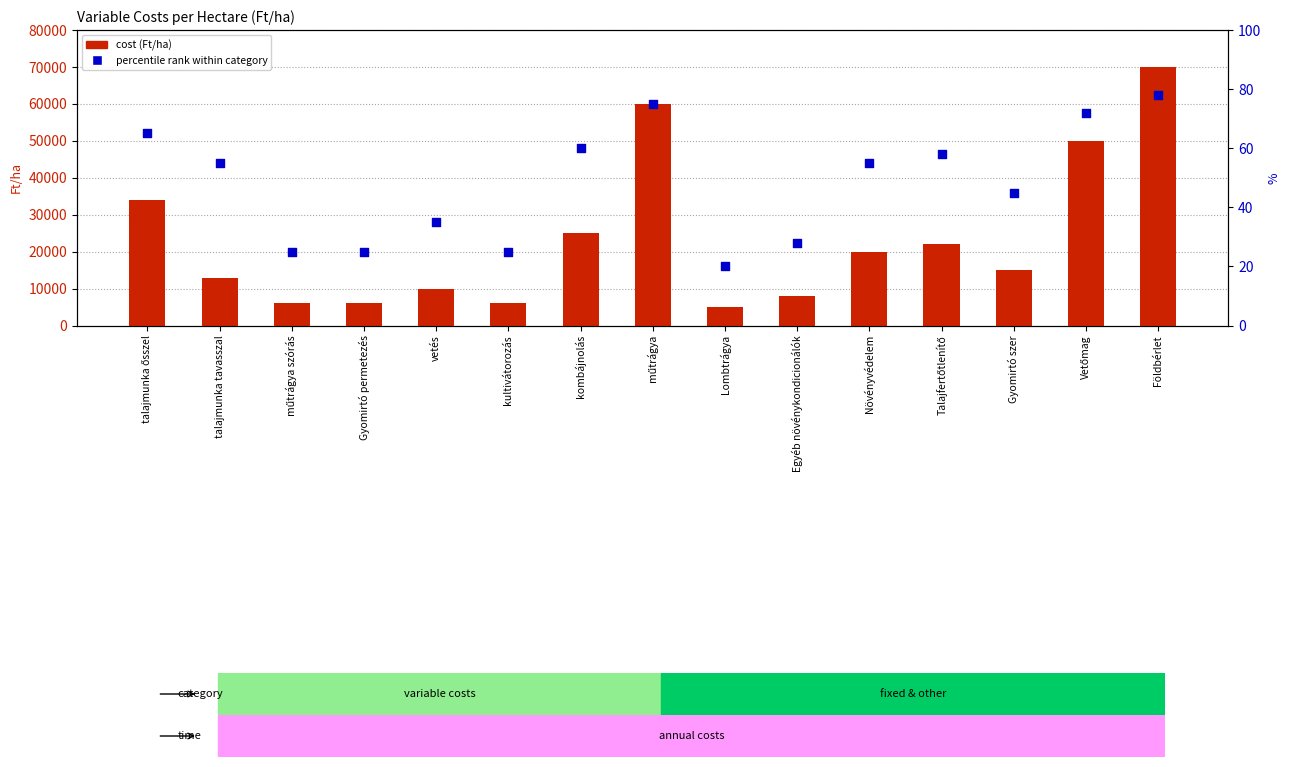

What is the total value across all series at műtrágya szórás?

6025